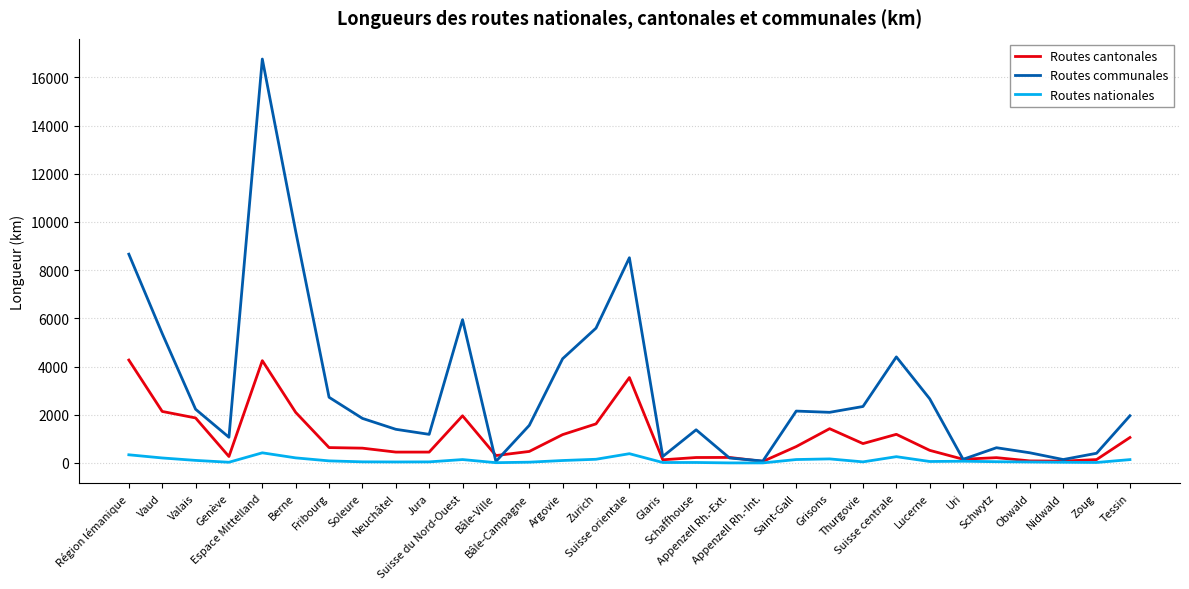

At which category is the sum across all series the highest?

Espace Mittelland